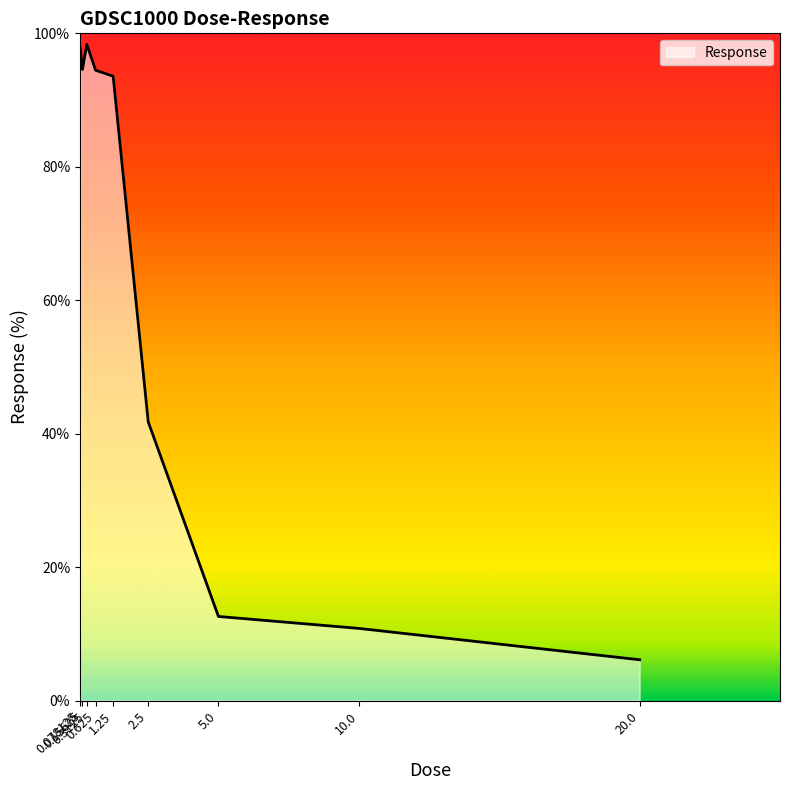

What is the smallest value displayed?

6.1